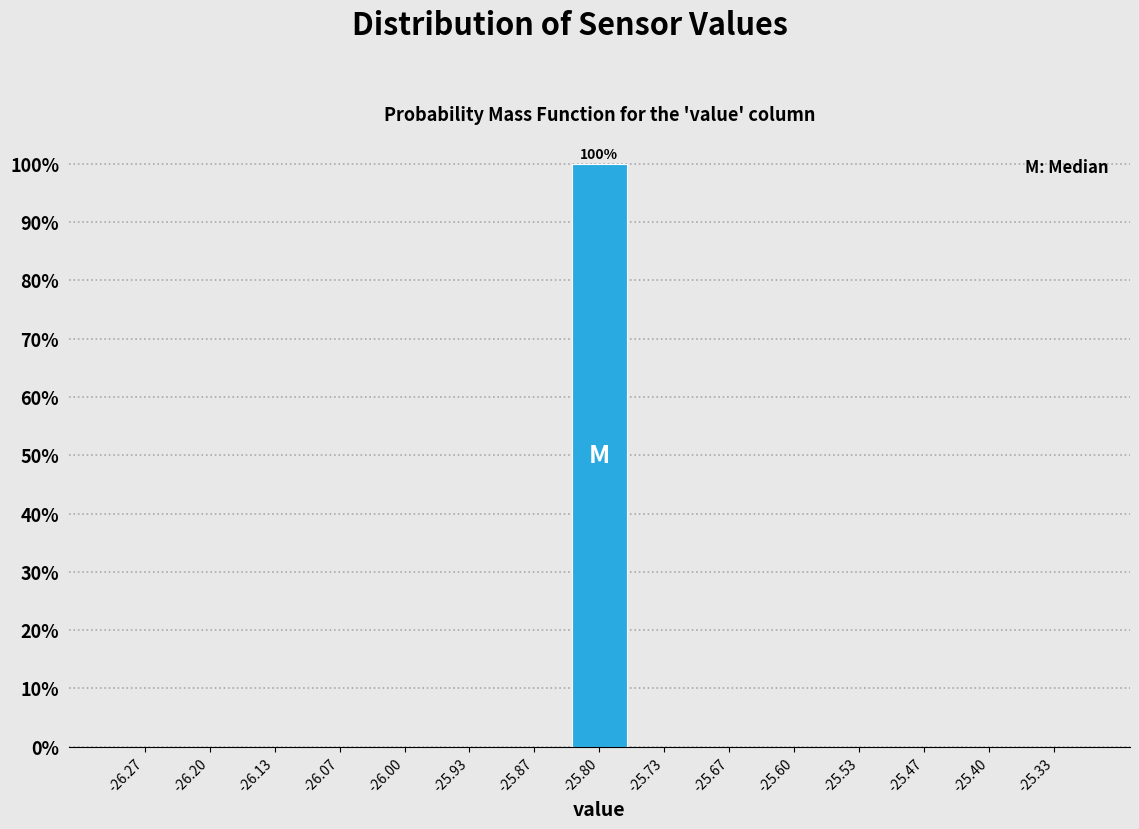

Which range on the x-axis has the tallest bar?

-25.83 to -25.77